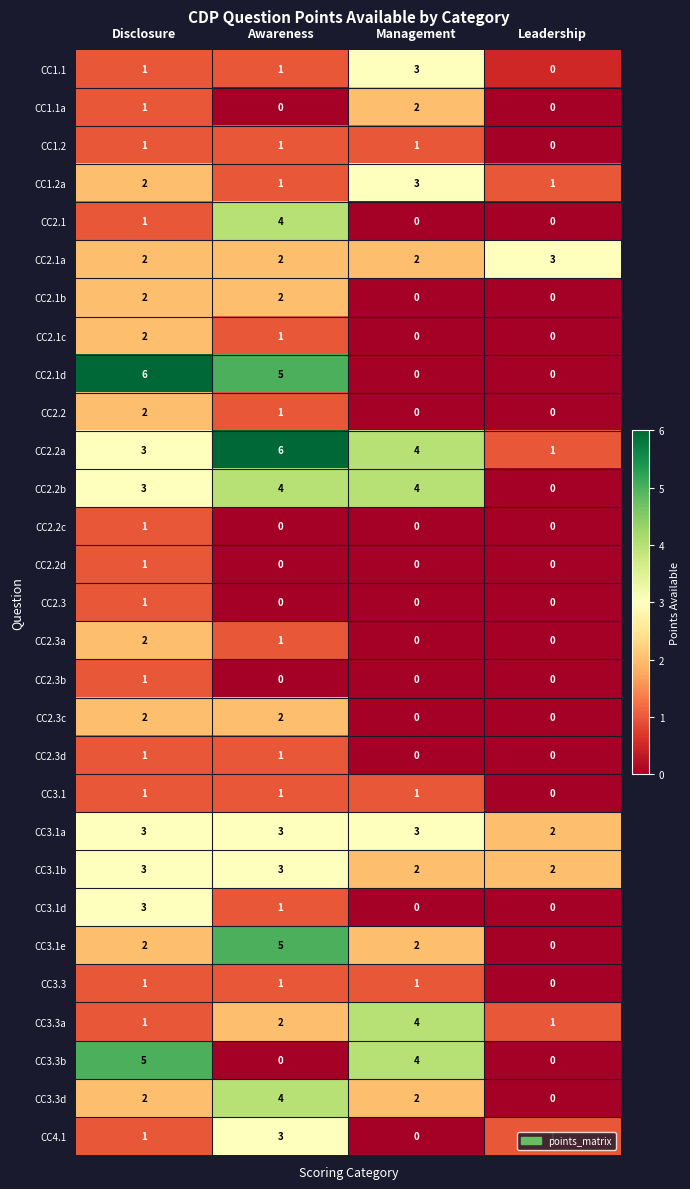

How many CC1.2a values are between 1 and 3?

4